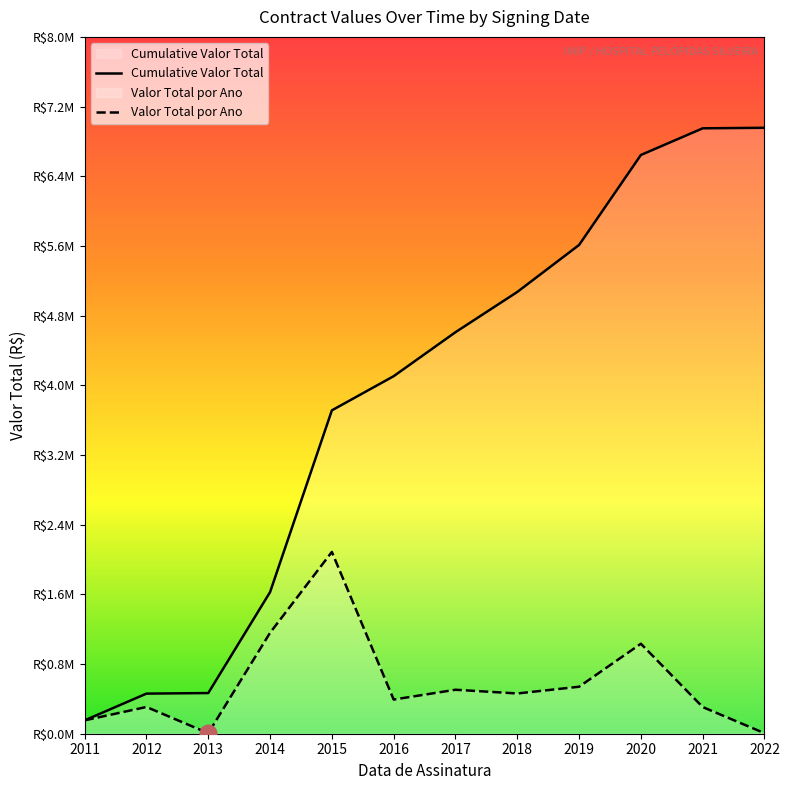

Is the value of Cumulative Valor Total at 2021 greater than the value of Valor Total por Ano at 2015?

Yes